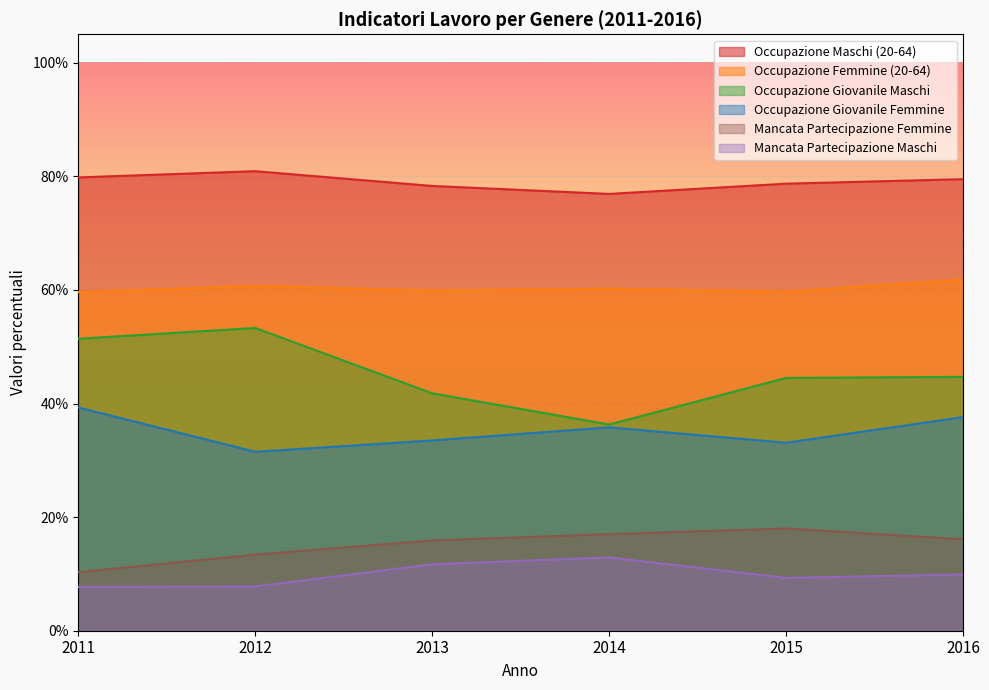

How many distinct data groups are displayed?

6